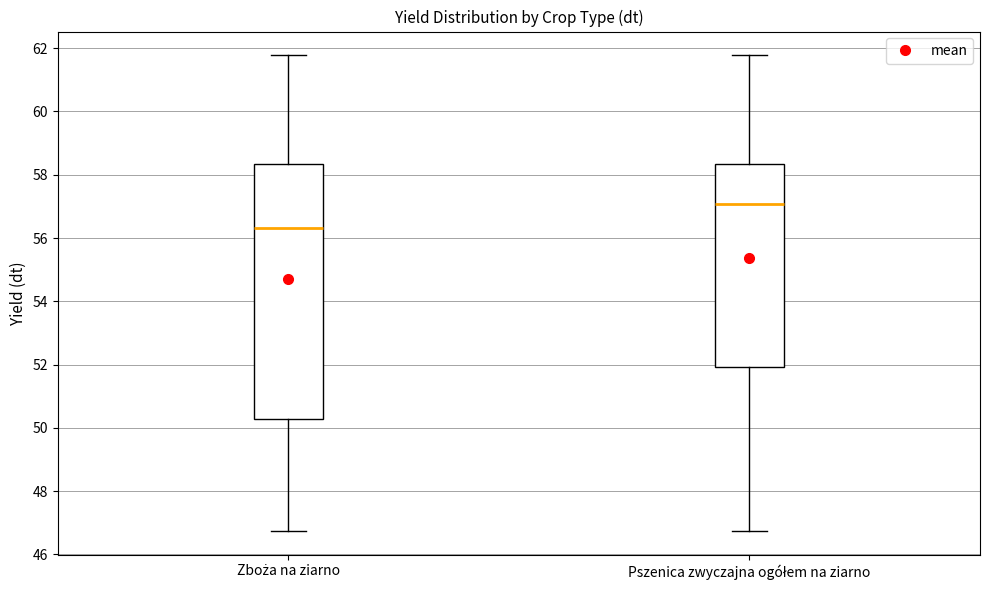

Comparing the boxes themselves (not the whiskers), which one is the tallest?

Zboża na ziarno